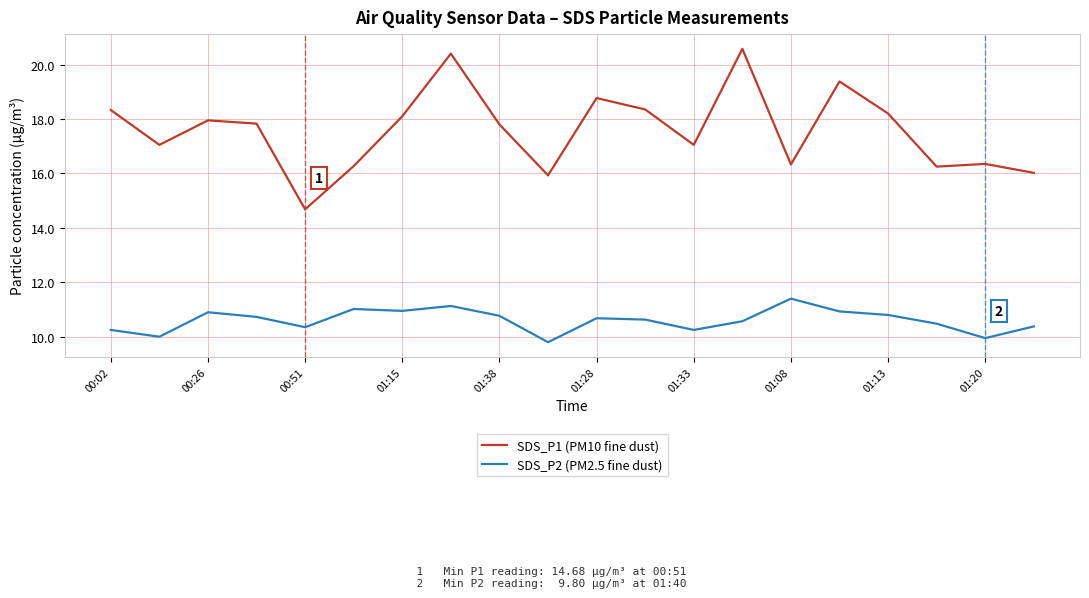

Rank the series by their average value, from lowest to highest.

SDS_P2 (PM2.5 fine dust), SDS_P1 (PM10 fine dust)